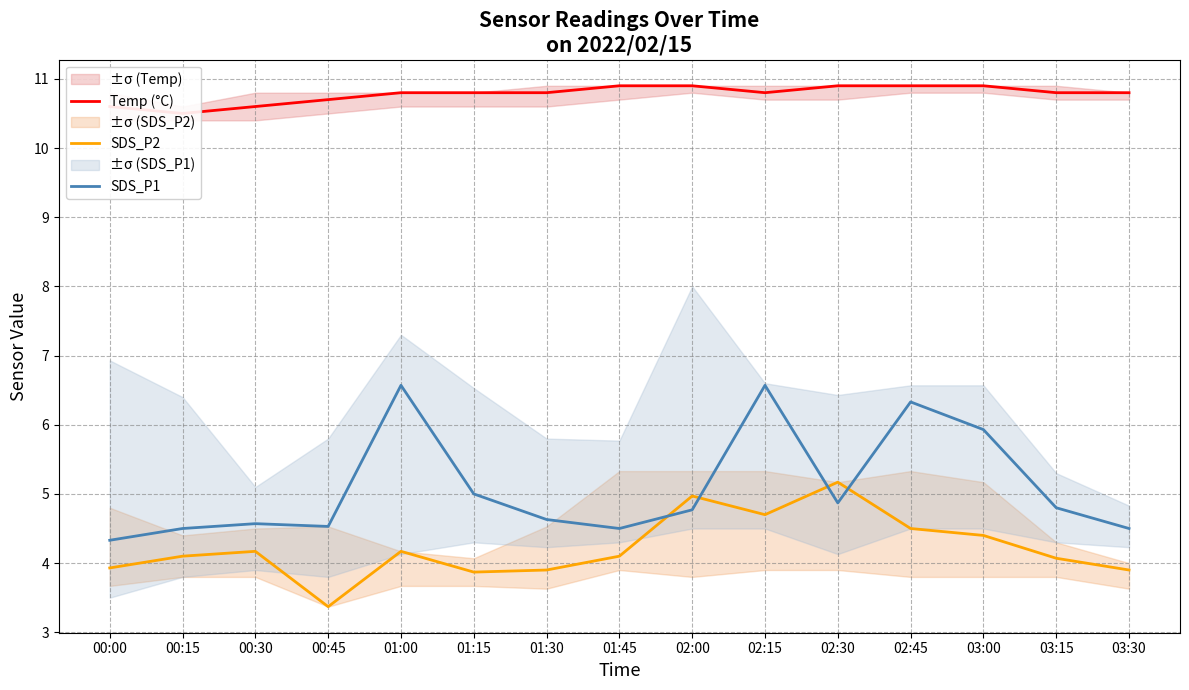

Is the value of SDS_P2 at 03:00 greater than the value of SDS_P1 at 00:15?

No